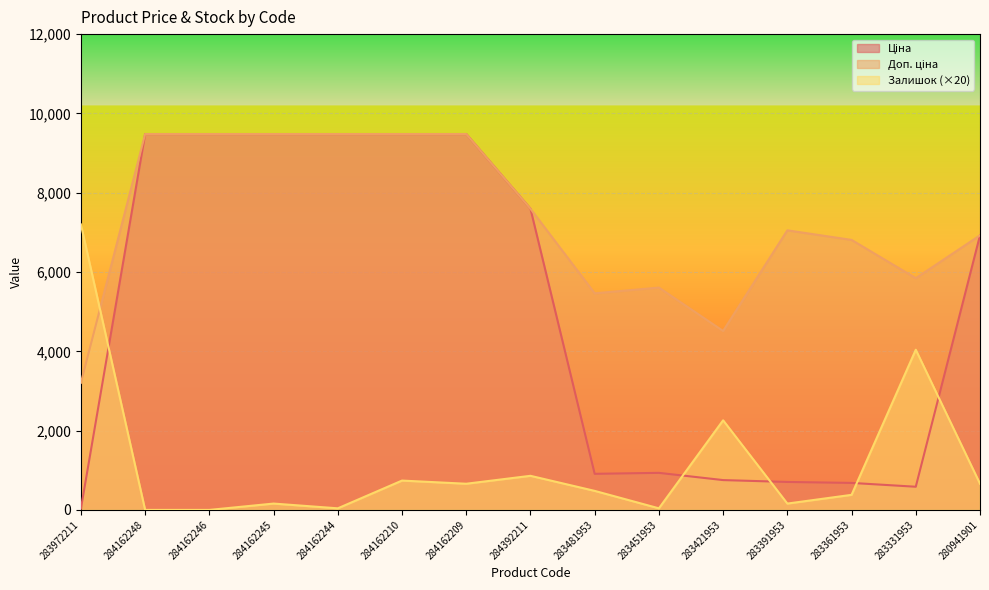

Is it true that Ціна equals 9480.1 at 284162246?

True